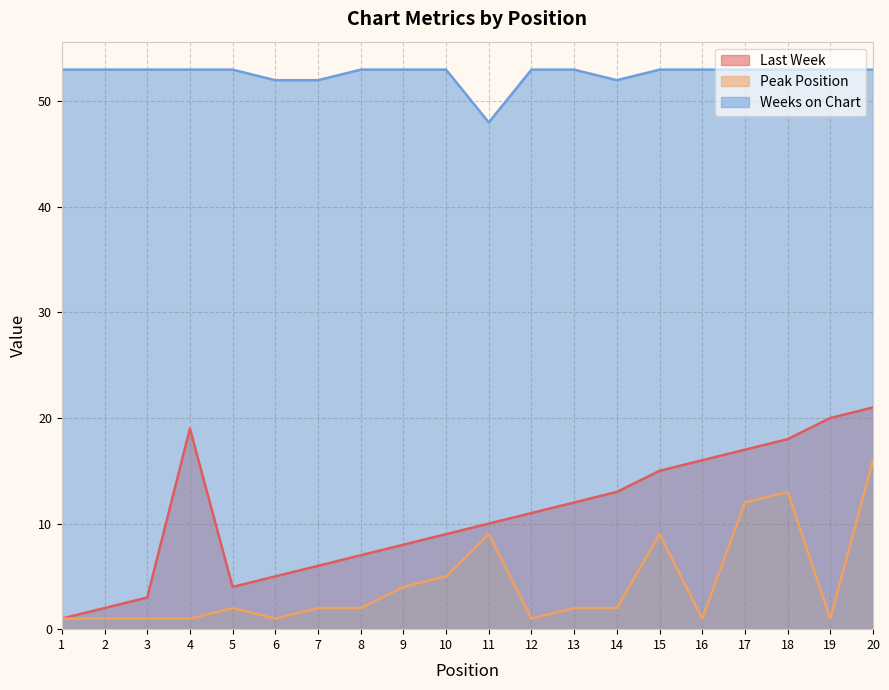

The value of Last Week at 15 is 15. True or false?

True